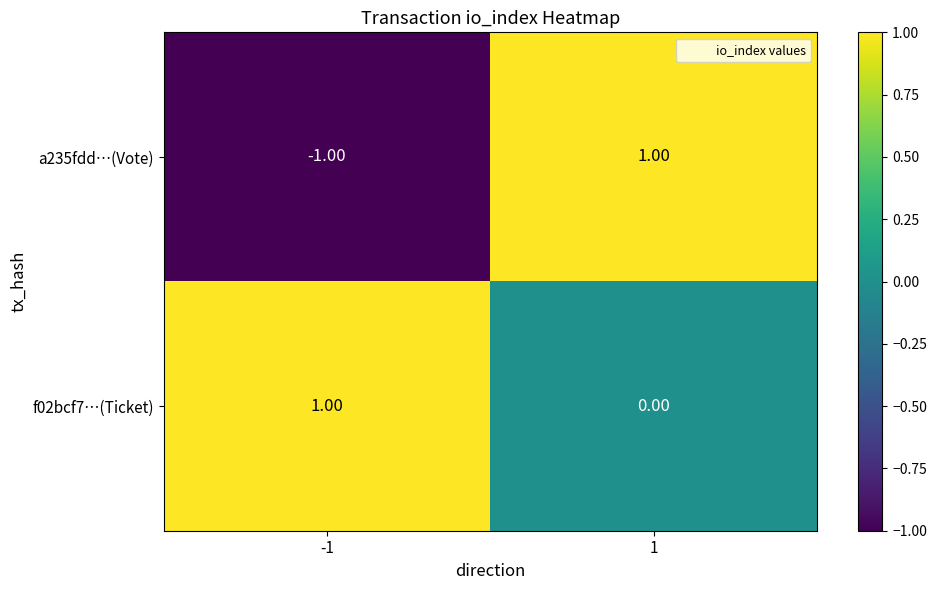

Is the value of a235fdd…(Vote) at 1 greater than the value of f02bcf7…(Ticket) at 1?

Yes